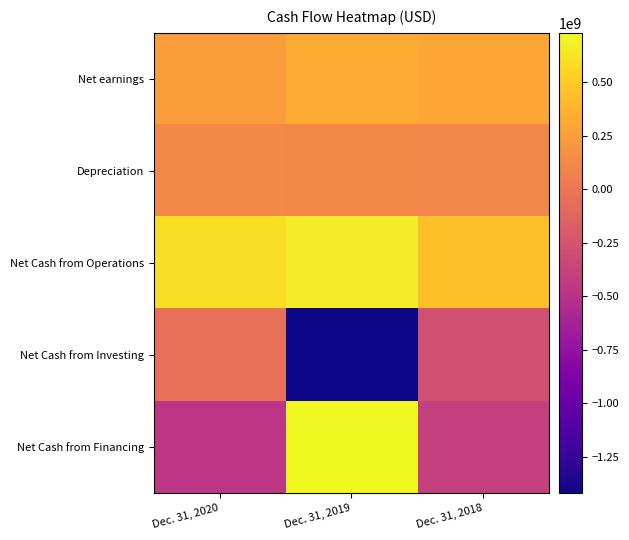

Reading right to left, what are all the values shown in this chart?

Net earnings: Dec. 31, 2018=306100000	Dec. 31, 2019=333900000	Dec. 31, 2020=247700000
Depreciation: Dec. 31, 2018=104300000	Dec. 31, 2019=117500000	Dec. 31, 2020=119400000
Net Cash from Operations: Dec. 31, 2018=440300000	Dec. 31, 2019=668000000	Dec. 31, 2020=602600000
Net Cash from Investing: Dec. 31, 2018=-277800000	Dec. 31, 2019=-1418200000	Dec. 31, 2020=-49000000
Net Cash from Financing: Dec. 31, 2018=-396900000	Dec. 31, 2019=731100000	Dec. 31, 2020=-461700000